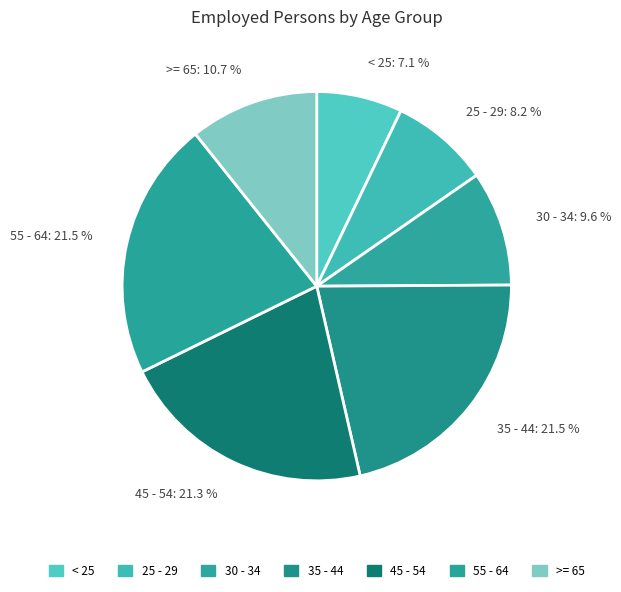

Count the number of slices in the pie.

7